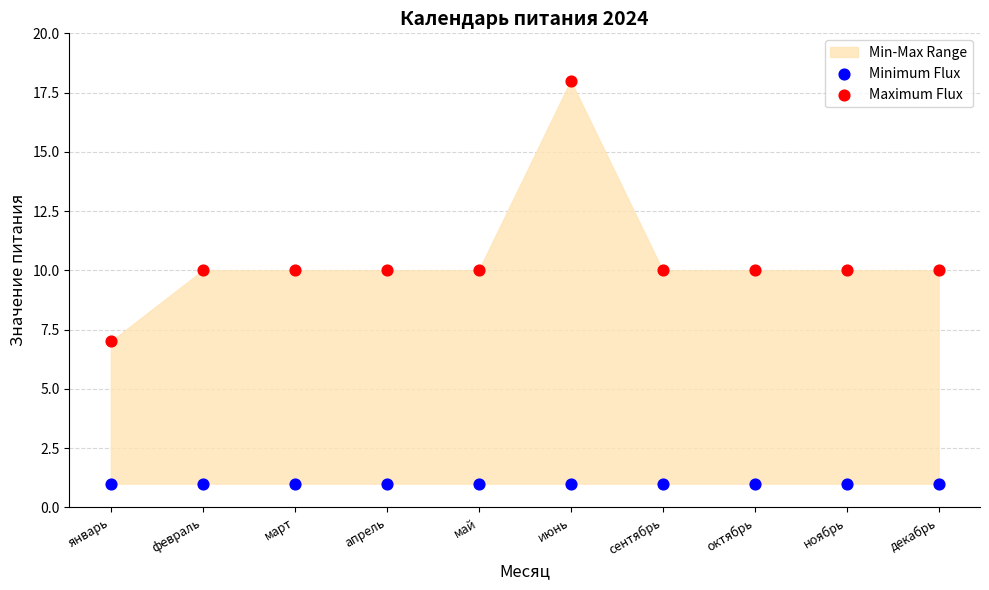

Which series reaches the maximum Y coordinate?

Maximum Flux